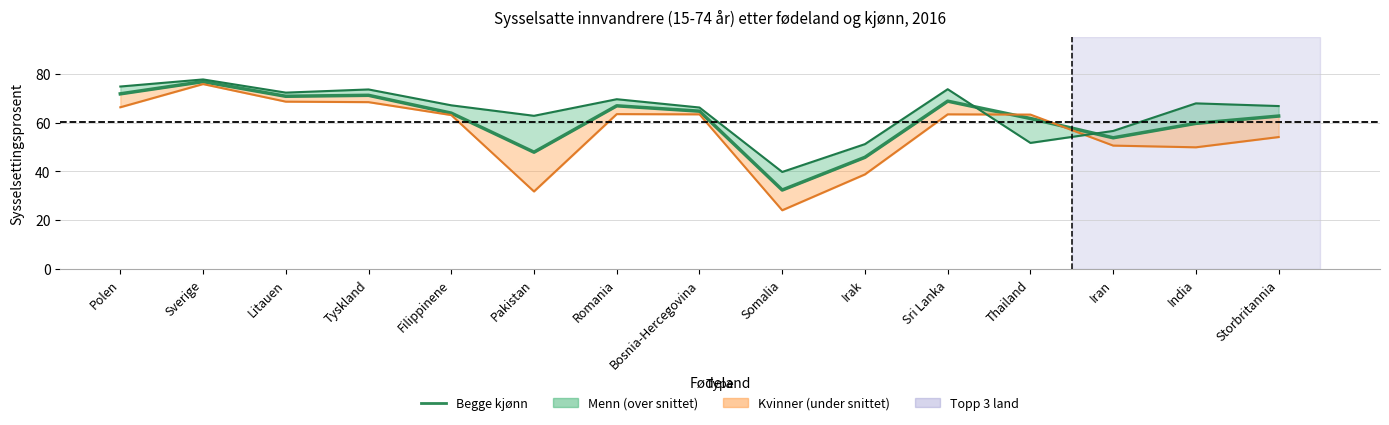

What is the difference between the second highest and minimum values in the Kvinner series?

44.5